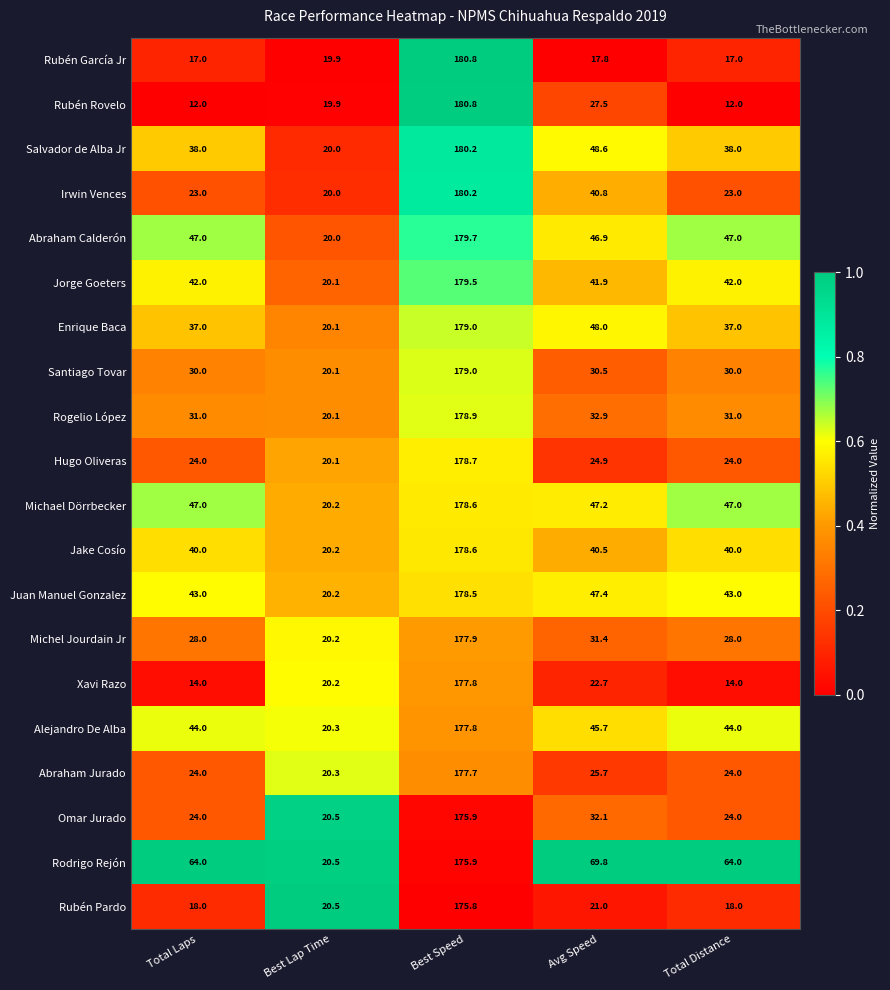

Where is Michel Jourdain Jr nearest to the value 99?

Avg Speed